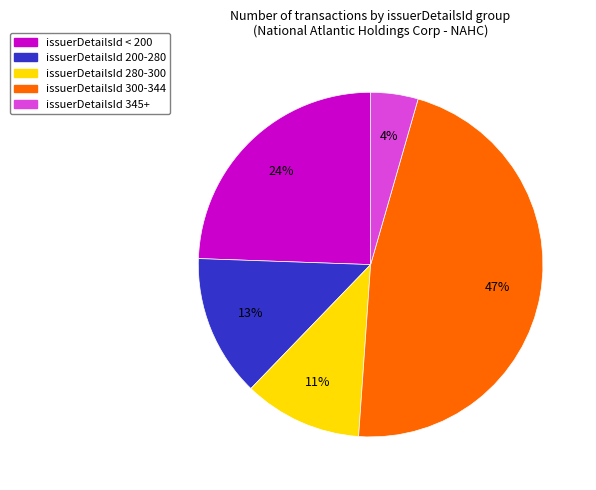

To the nearest percent, what is the average slice percentage?

20%